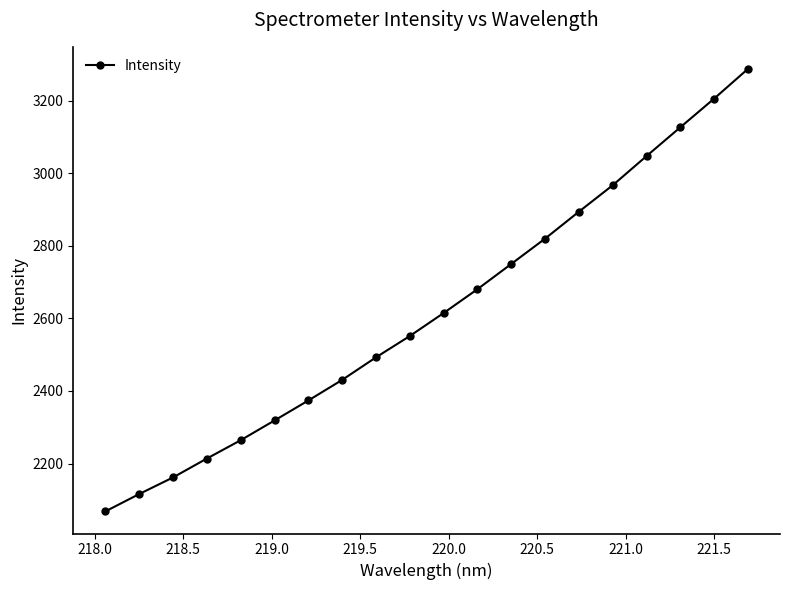

What is the average value?

2619.4